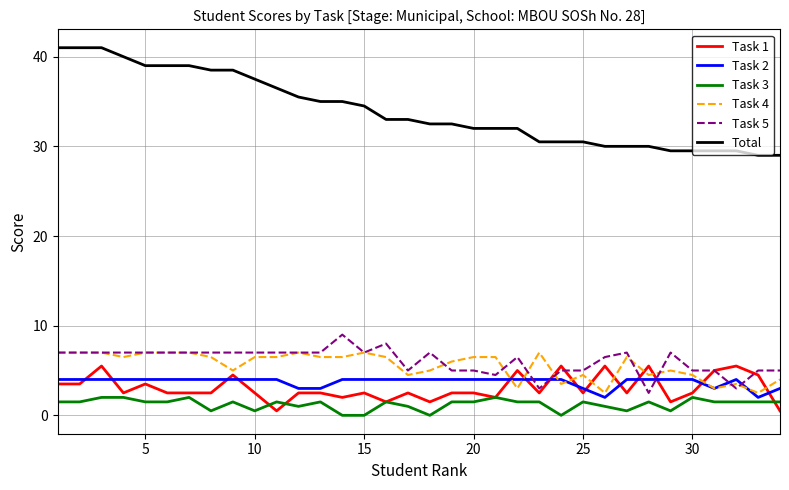

True or false: Task 5 has more than 2 points higher than both neighbors.

True